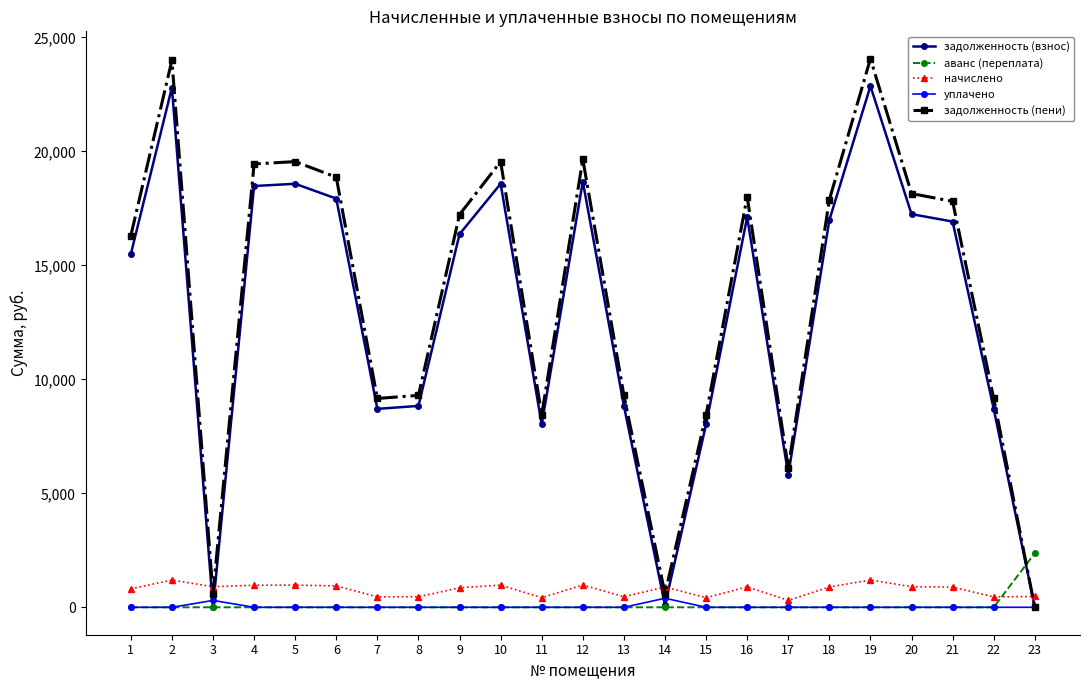

What is the average value of the аванс (переплата) series?

103.3